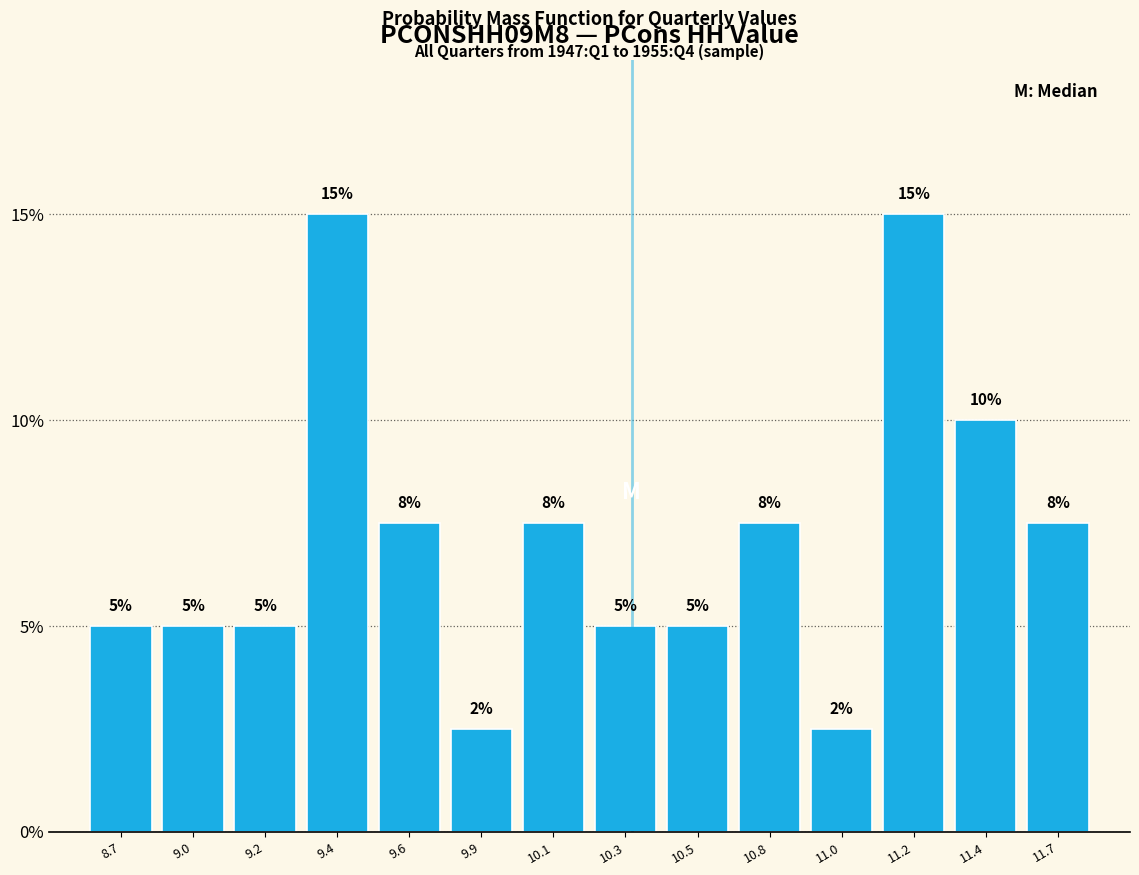

At which label does the data first exceed 7?

9.4